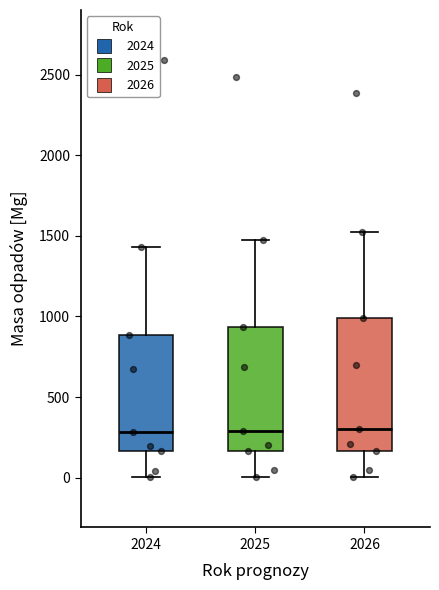

Where does the upper whisker of the box at x = 2024 end on the y-axis? The values are not printed on the chart, so give them approximately, as read against the axis.

1450